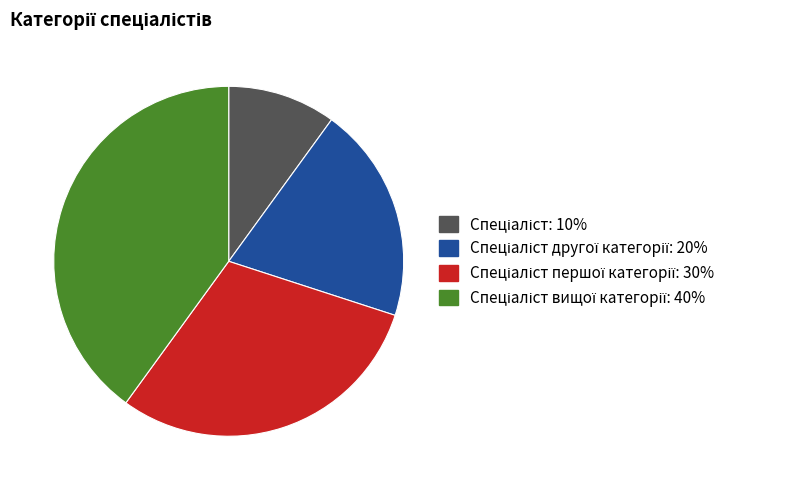

How many segments does this pie chart have?

4